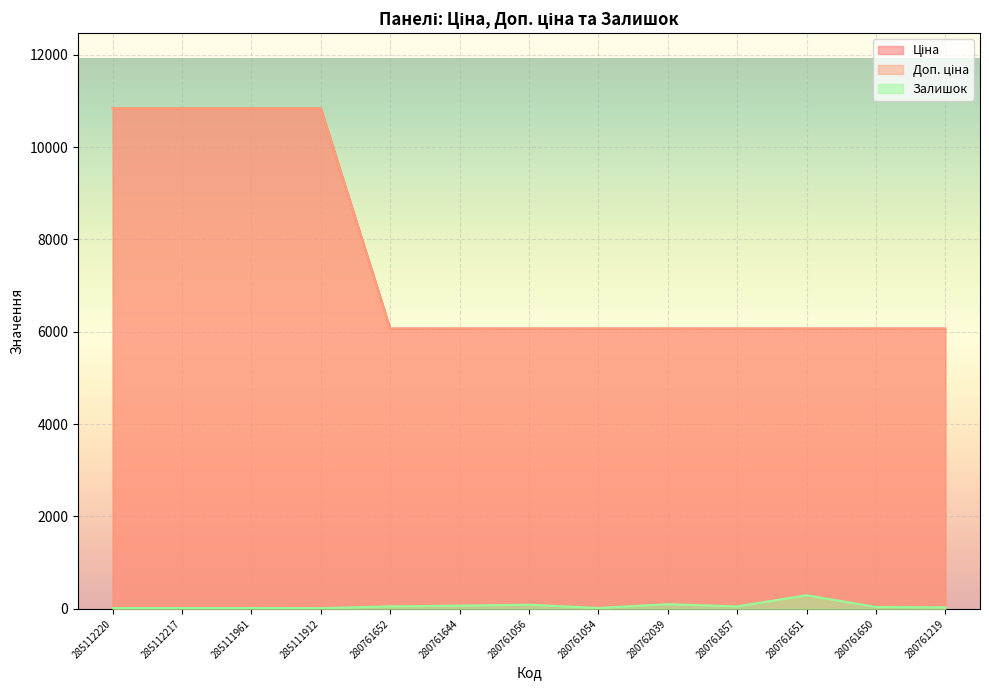

List the series in order of their peak value, lowest first.

Залишок, Ціна, Доп. ціна